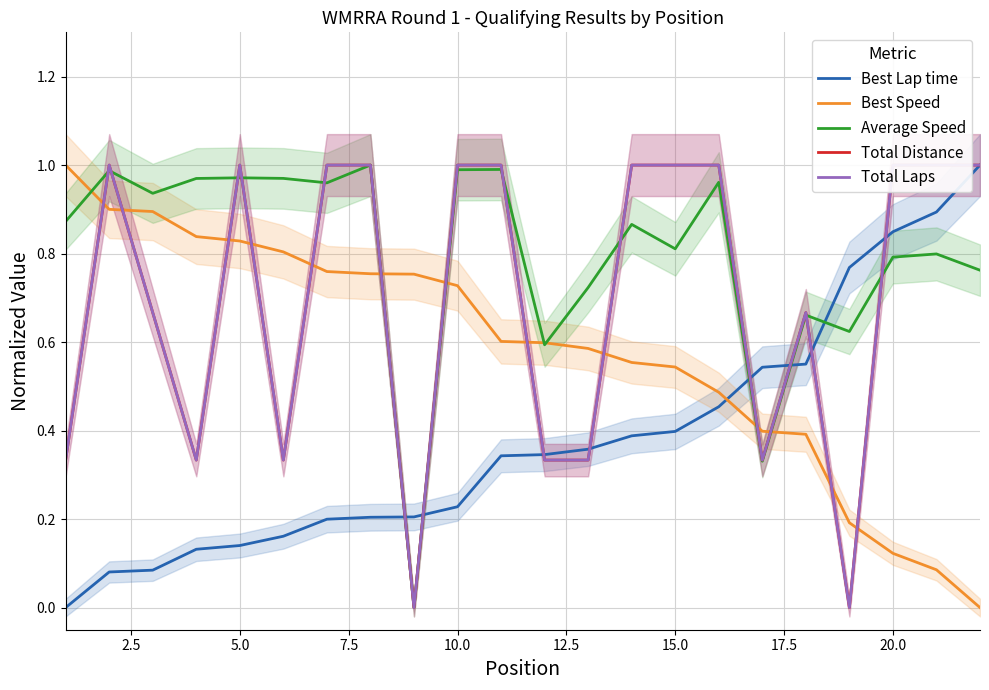

Is this an area chart (filled region under the line)?

No